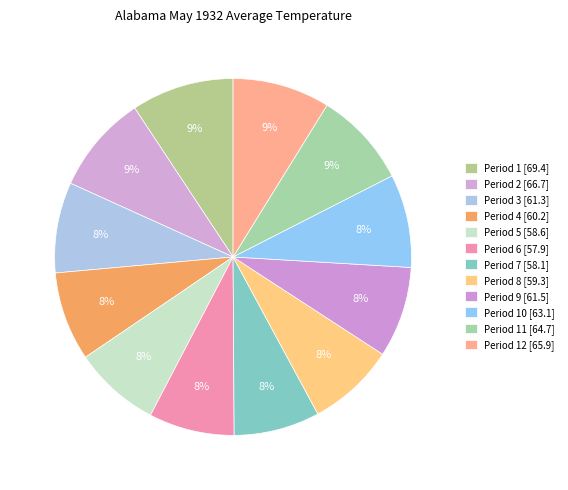

To the nearest percent, what is the average slice percentage?

8%